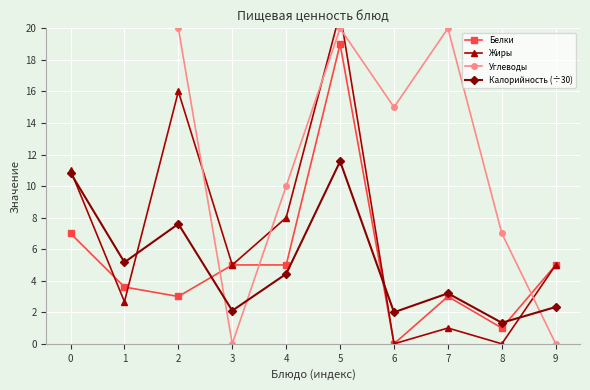

What is the lowest value of the Калорийность (÷30) series?

1.3